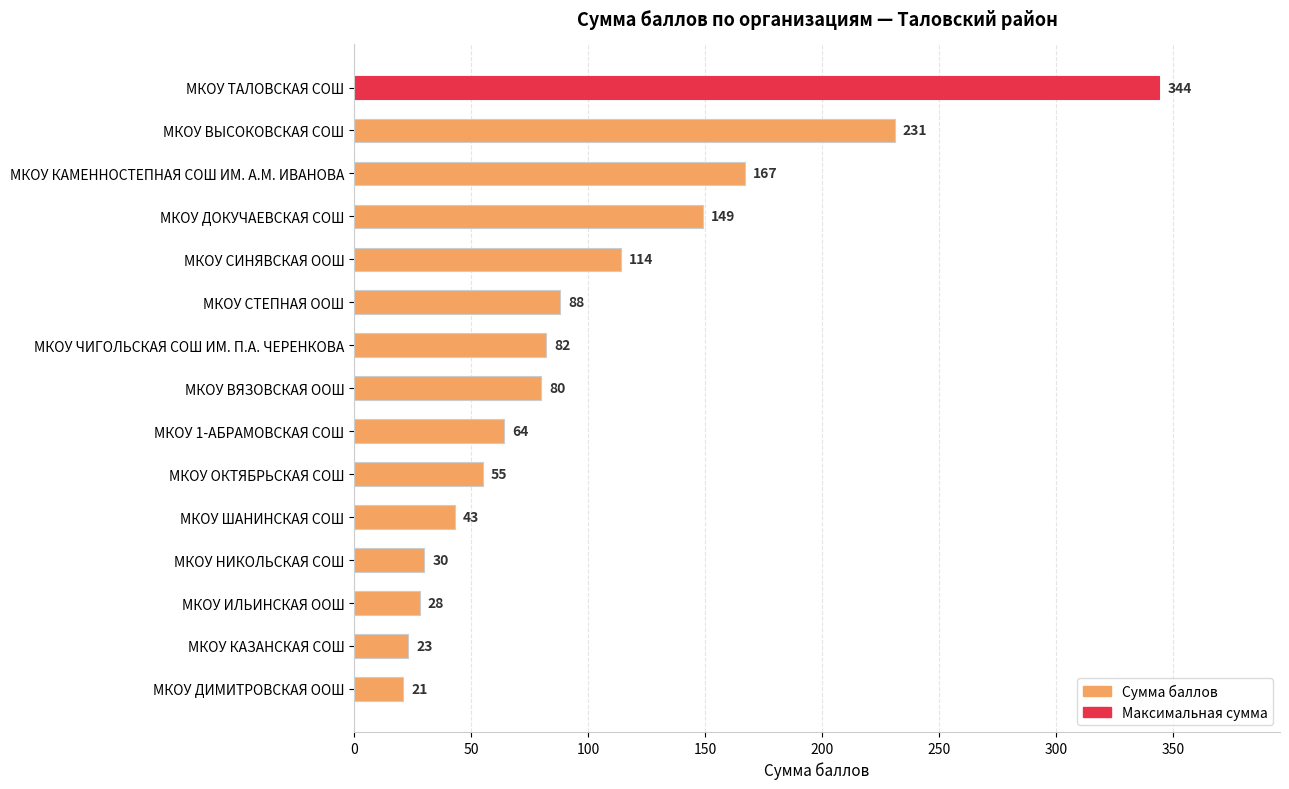

What is the difference between the maximum and minimum values?

323